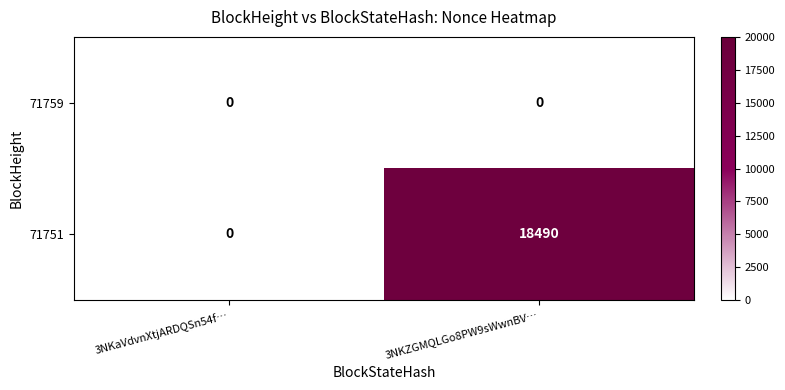

At which label is 71751 closest to 9245?

3NKaVdvnXtjARDQSn54f…